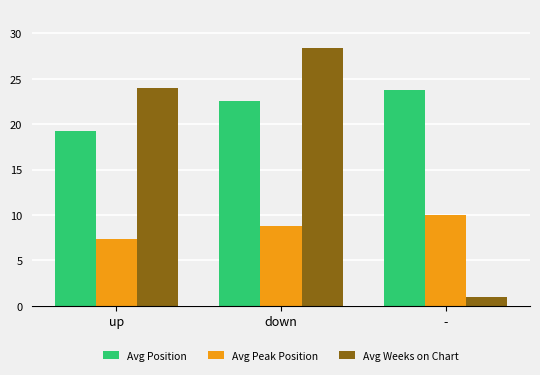

Which series has the largest range (max minus min)?

Avg Weeks on Chart